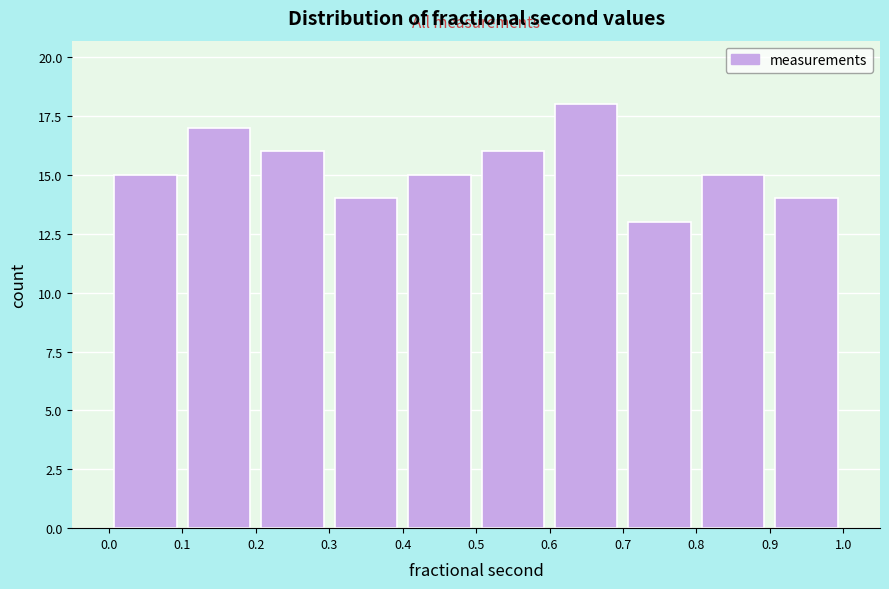

Reading left to right, list every bar in this chart as the range it spans on the x-axis followed by its height. The values are not printed on the chart, so give them approximately, as read against the axis.

0.0 to 0.1: 15
0.1 to 0.2: 17
0.2 to 0.3: 16
0.3 to 0.4: 14
0.4 to 0.5: 15
0.5 to 0.6: 16
0.6 to 0.7: 18
0.7 to 0.8: 13
0.8 to 0.9: 15
0.9 to 1.0: 14